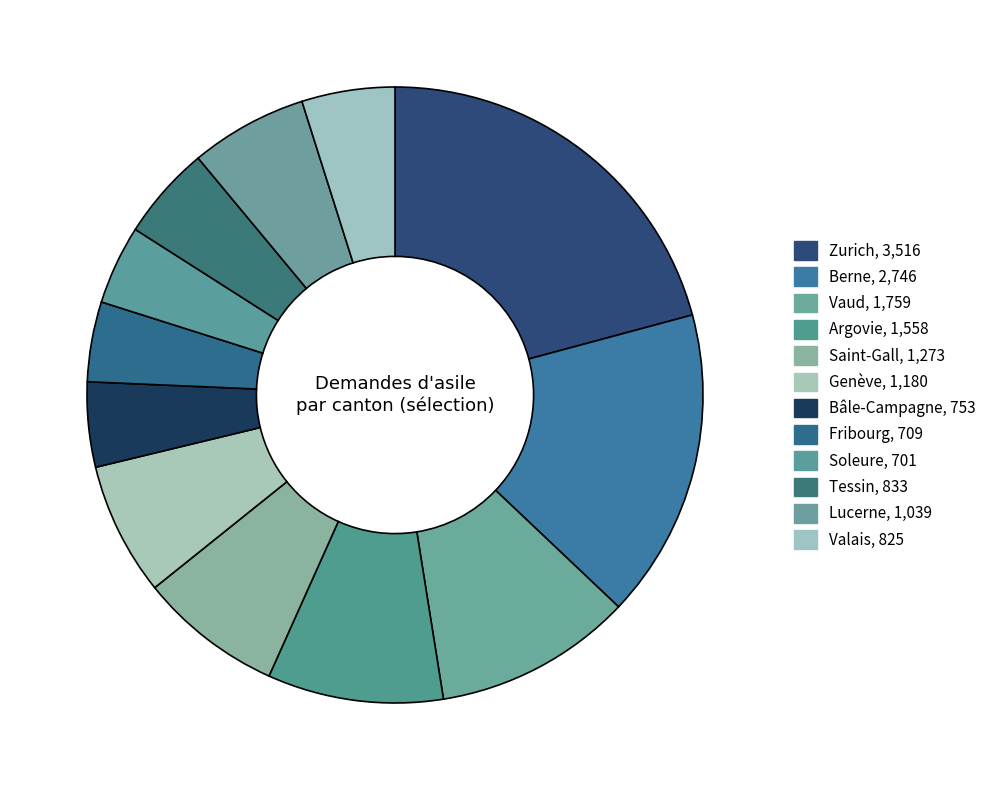

The Lucerne slice represents 6% of the pie. True or false?

True